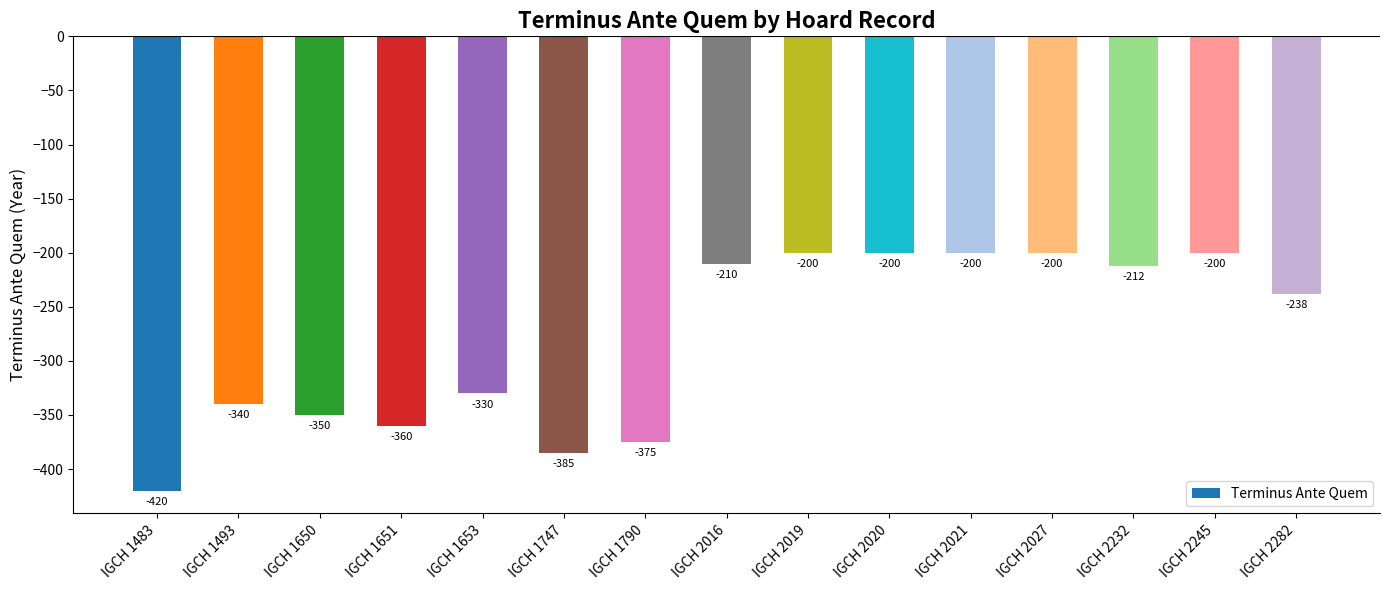

Where does the data first go above -238?

IGCH 2016